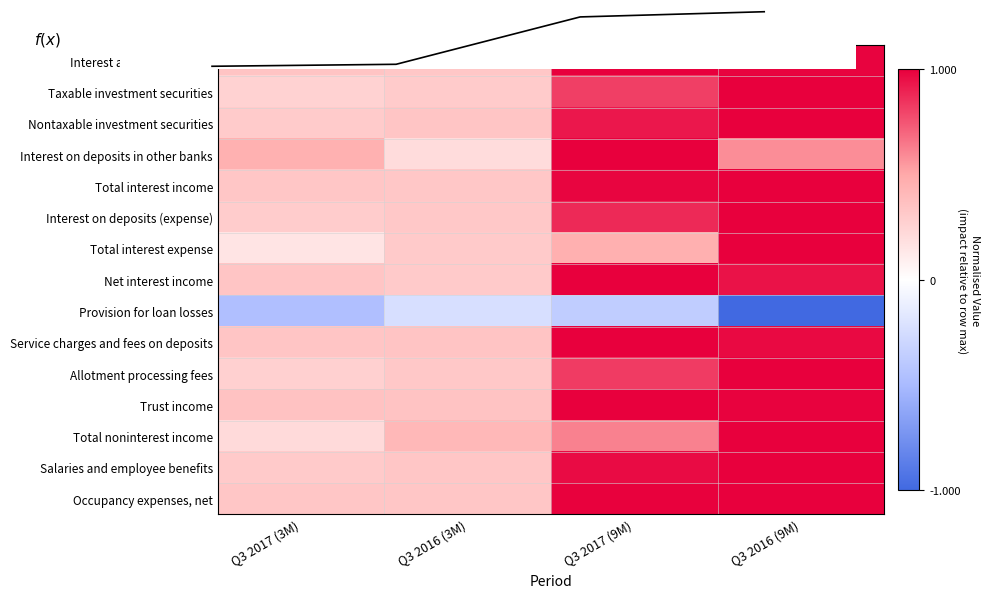

How many distinct data groups are displayed?

15